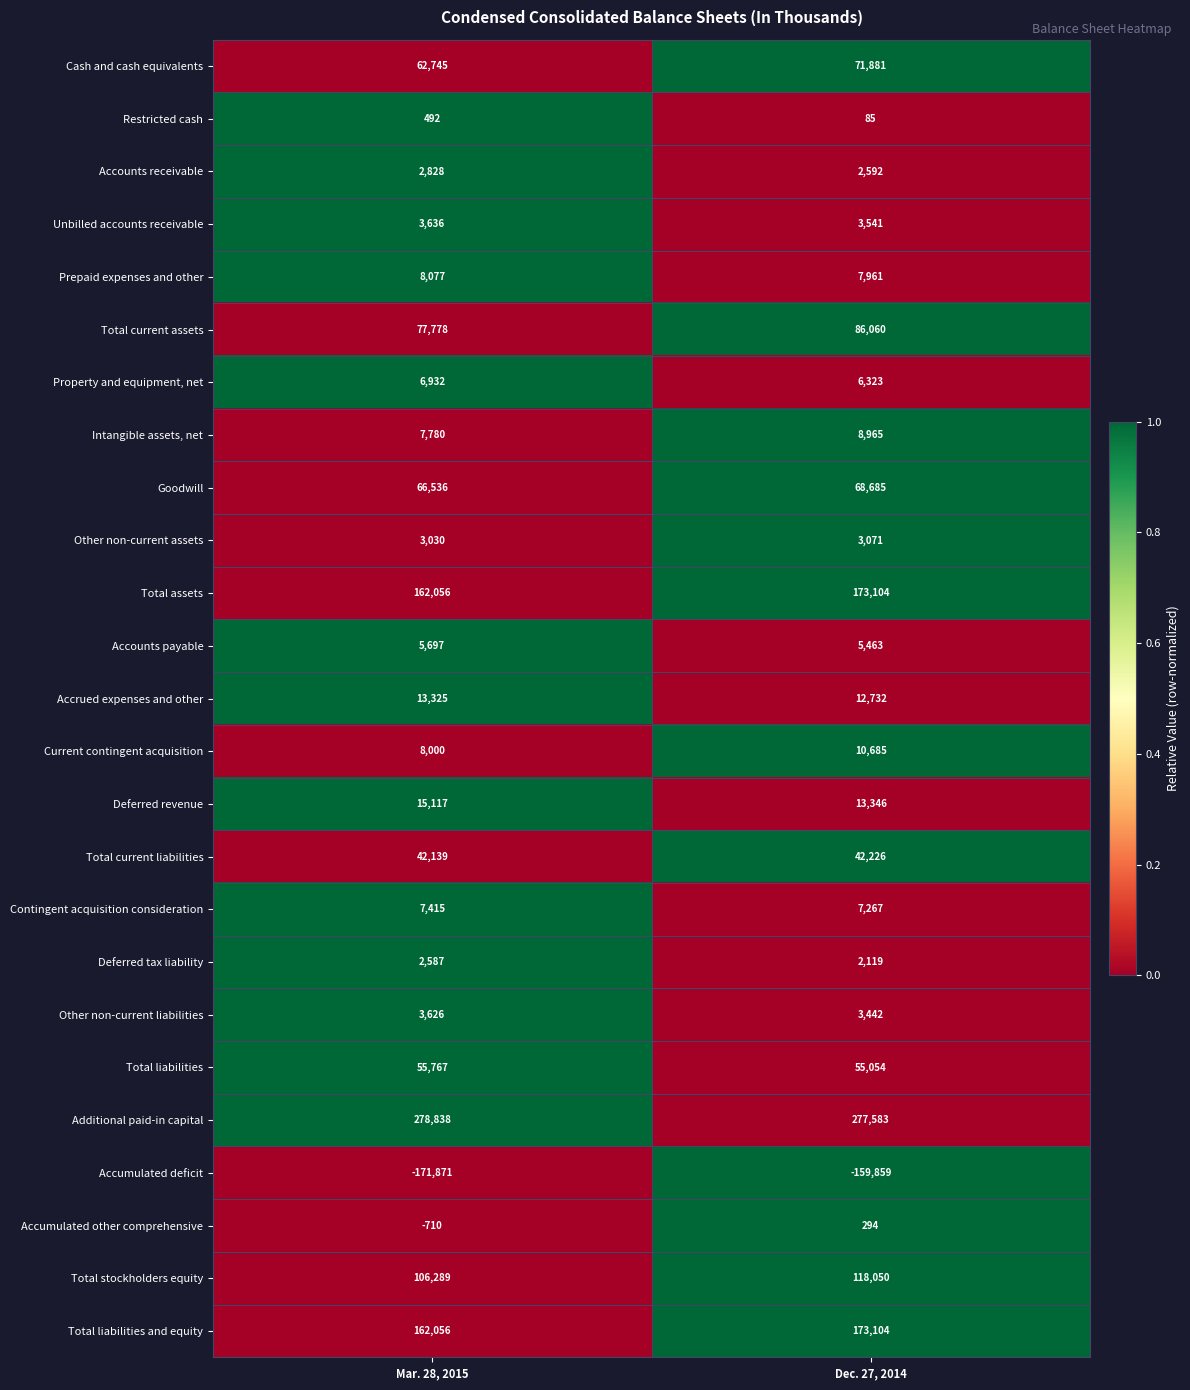

What is the highest value of the Goodwill series?

68685